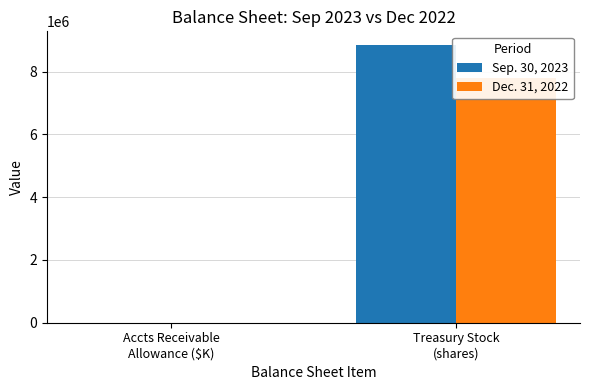

The Sep. 30, 2023 series shows 8839652 at Treasury Stock
(shares). True or false?

True